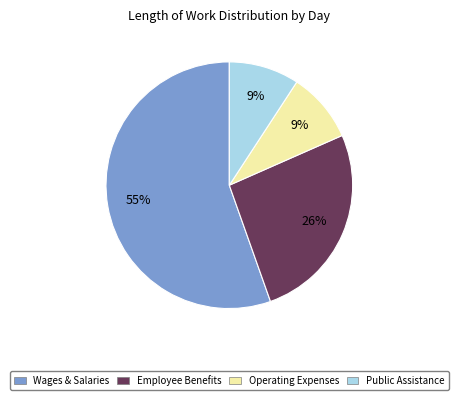

To the nearest percent, what percentage of the pie is Public Assistance?

9%